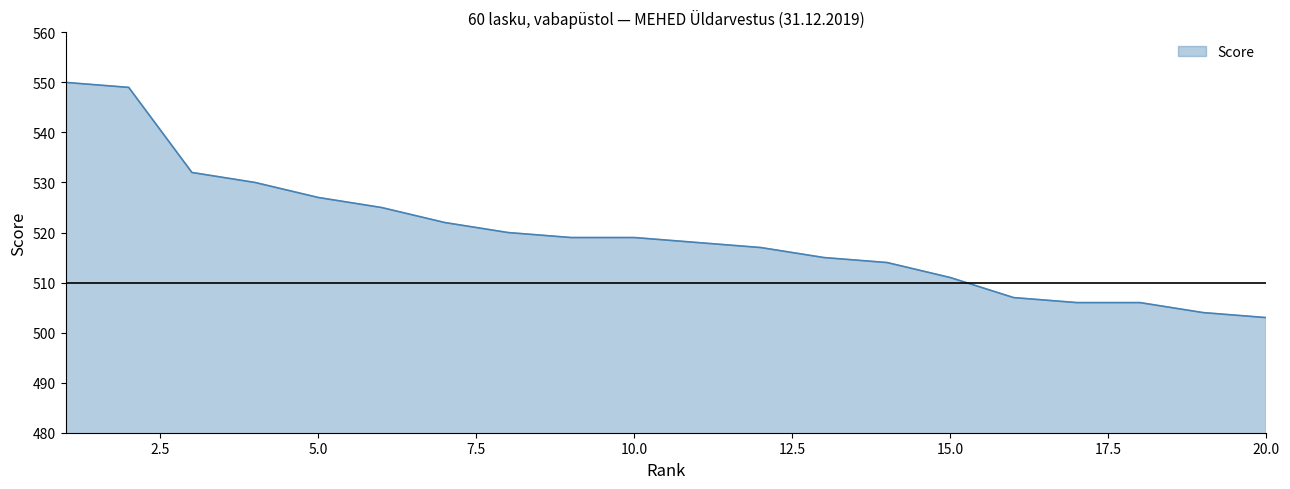

What is the minimum value shown in the chart?

503